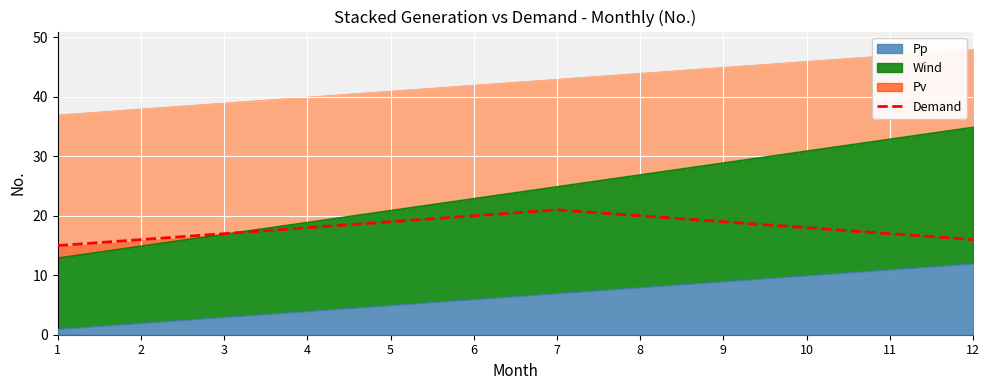

Which label corresponds to the smallest value in the chart?

1